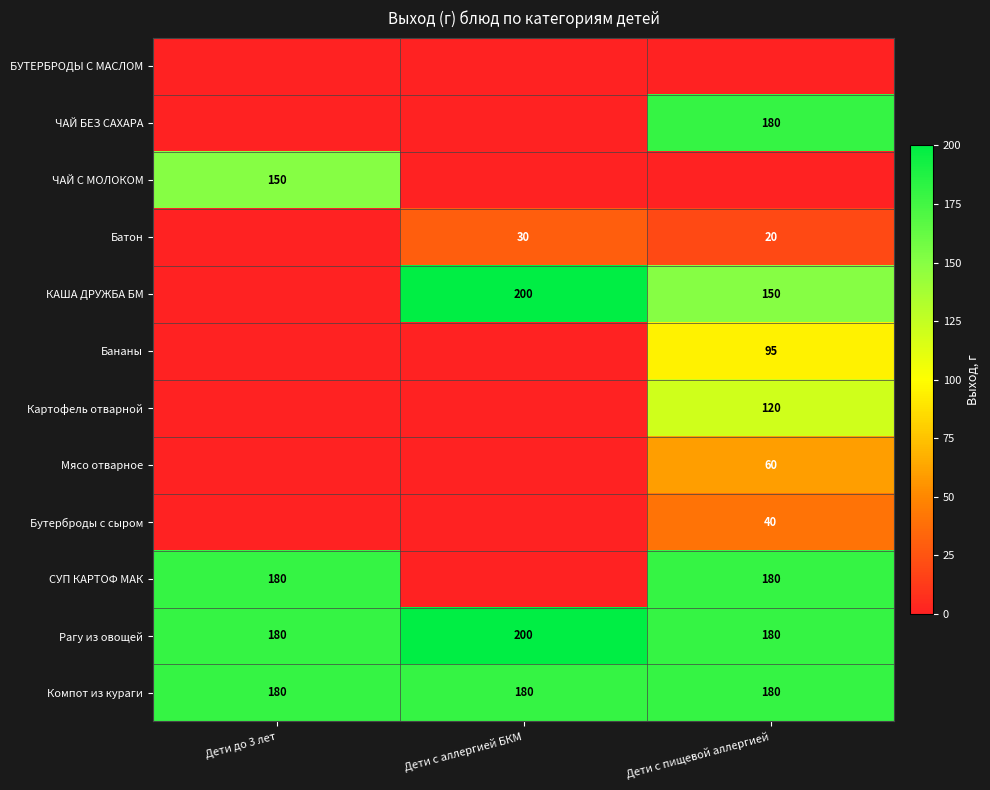

The Мясо отварное series shows 60 at Дети с пищевой аллергией. True or false?

True